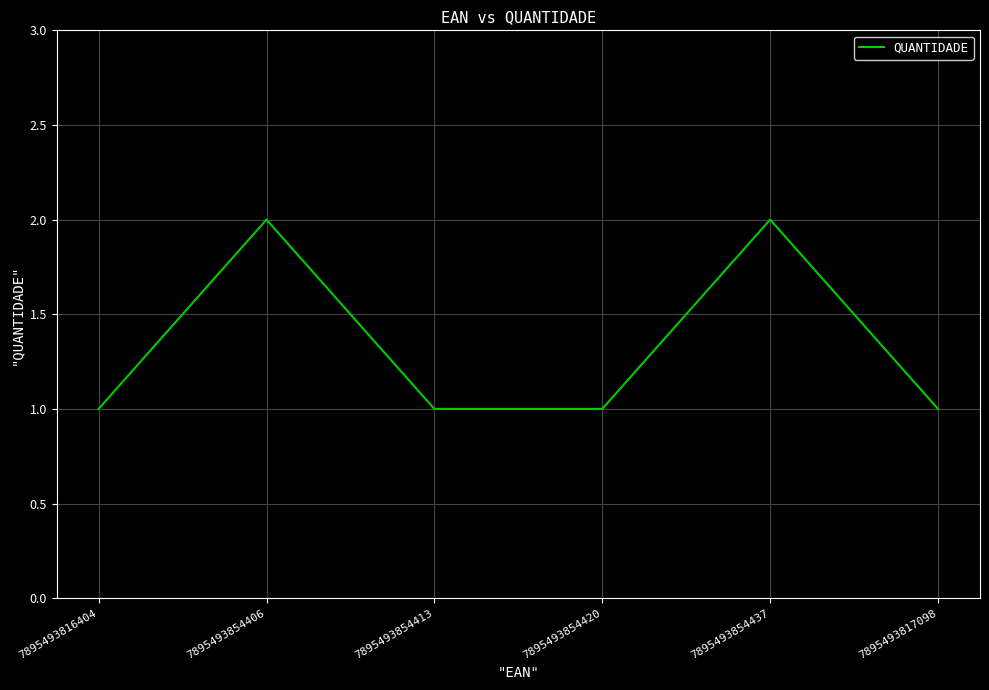

Approximately how many times larger is the value at 7895493854437 compared to 7895493816404?

2.0